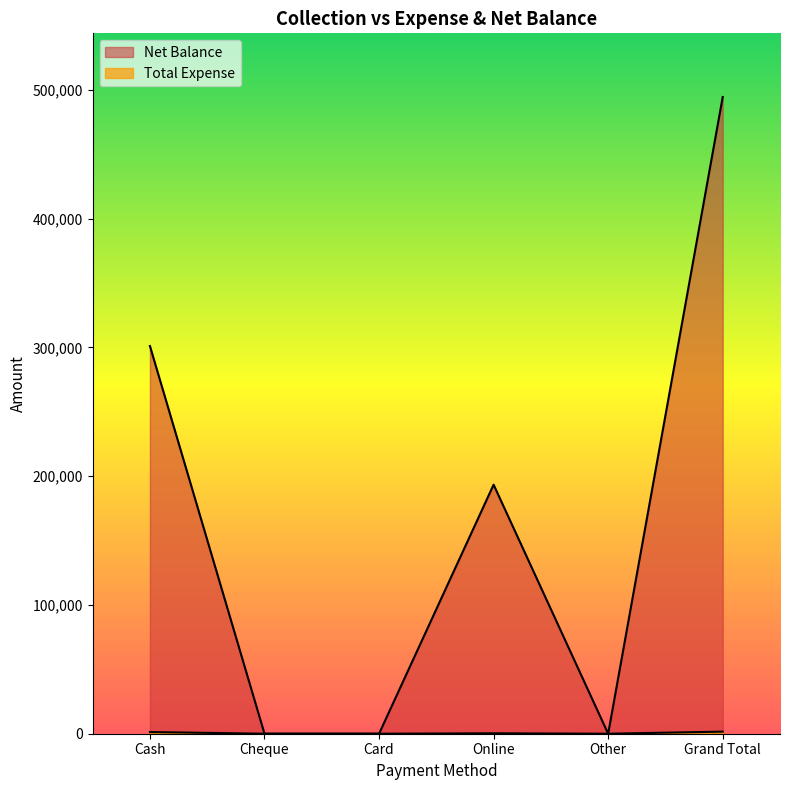

Rank the categories by Net Balance value from highest to lowest.

Grand Total, Cash, Online, Cheque, Card, Other